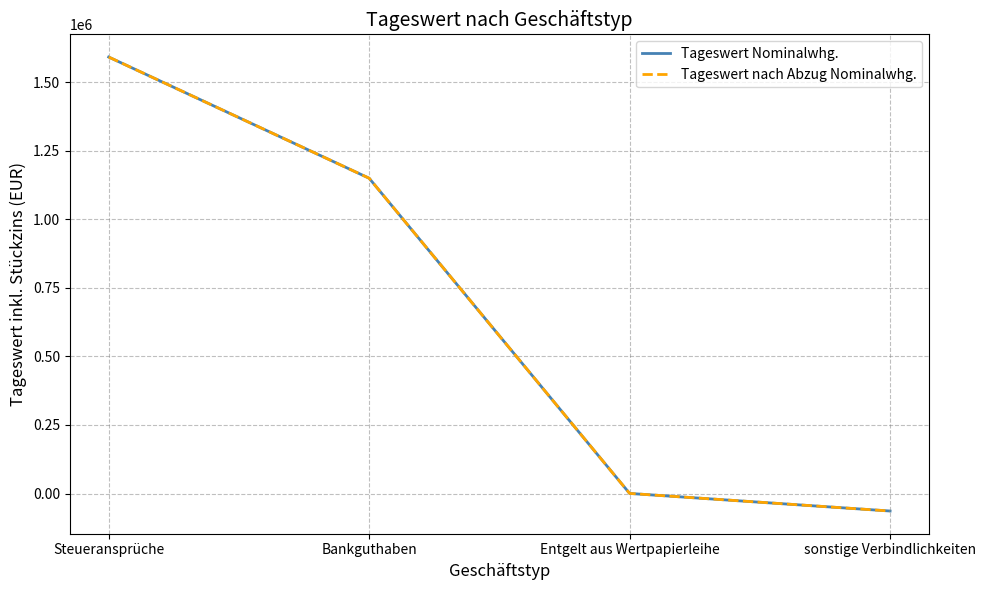

Which series changed the most between Steueransprüche and sonstige Verbindlichkeiten?

Tageswert Nominalwhg.